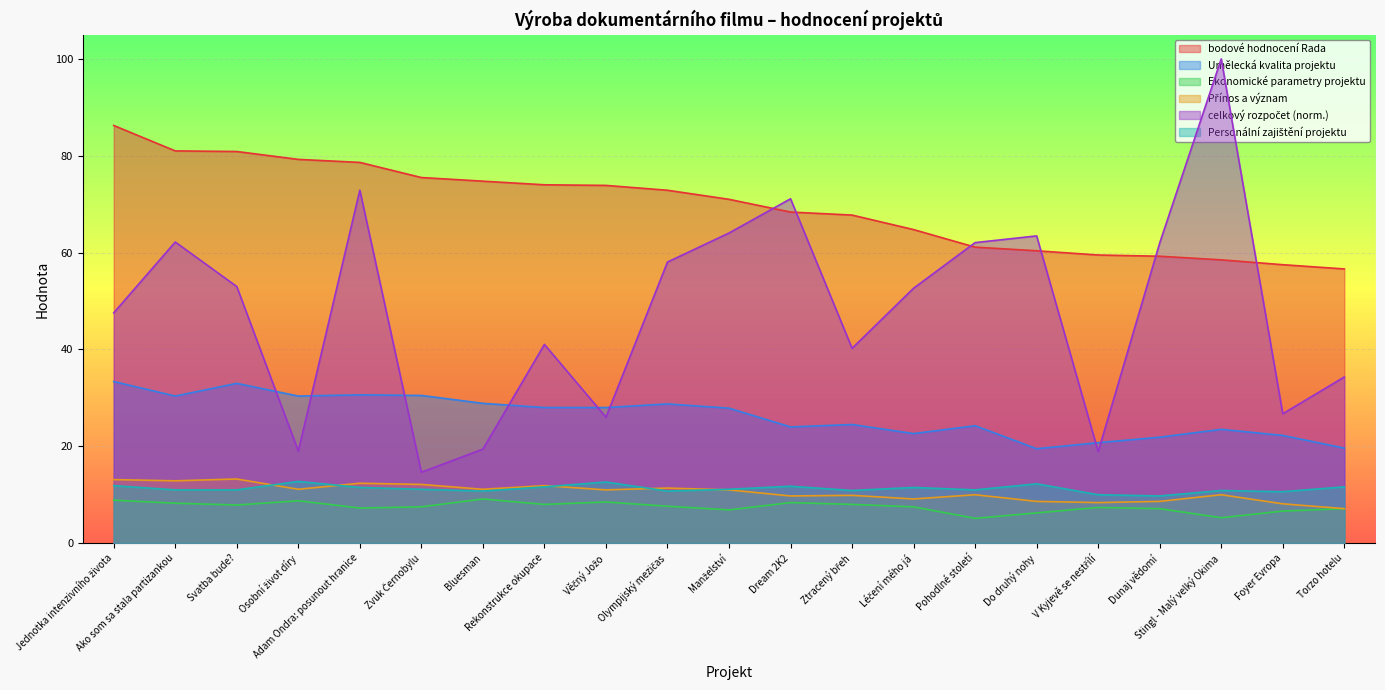

Read the bodové hodnocení Rada value at Jednotka intenzivního života.

86.2